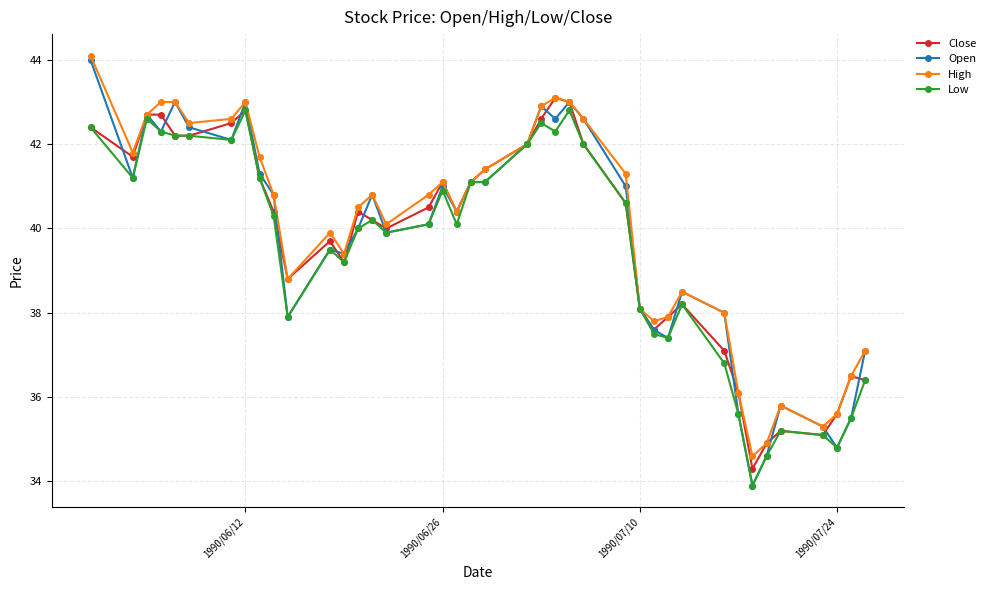

What is the value of the Low point at the 40th from the left?

36.4